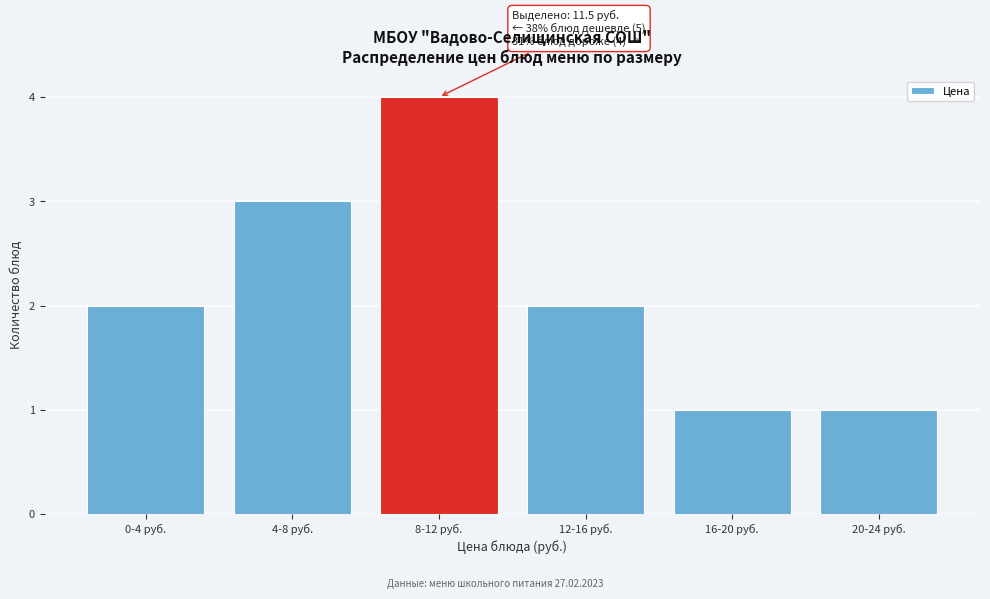

Reading left to right, list all the values displayed in this chart.

2	3	4	2	1	1